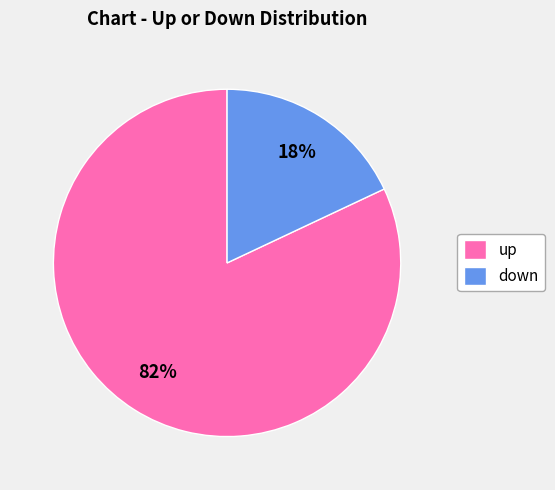

Count the number of slices in the pie.

2